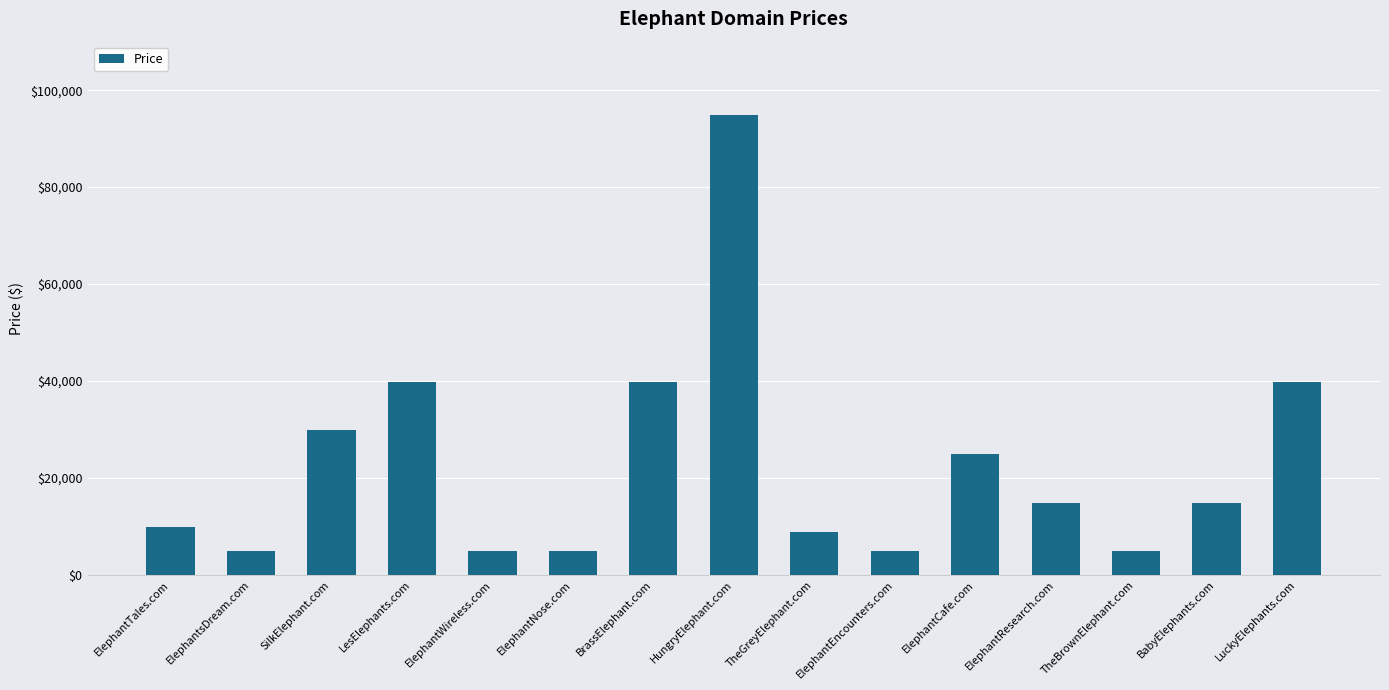

Which category has the highest value across all series?

HungryElephant.com